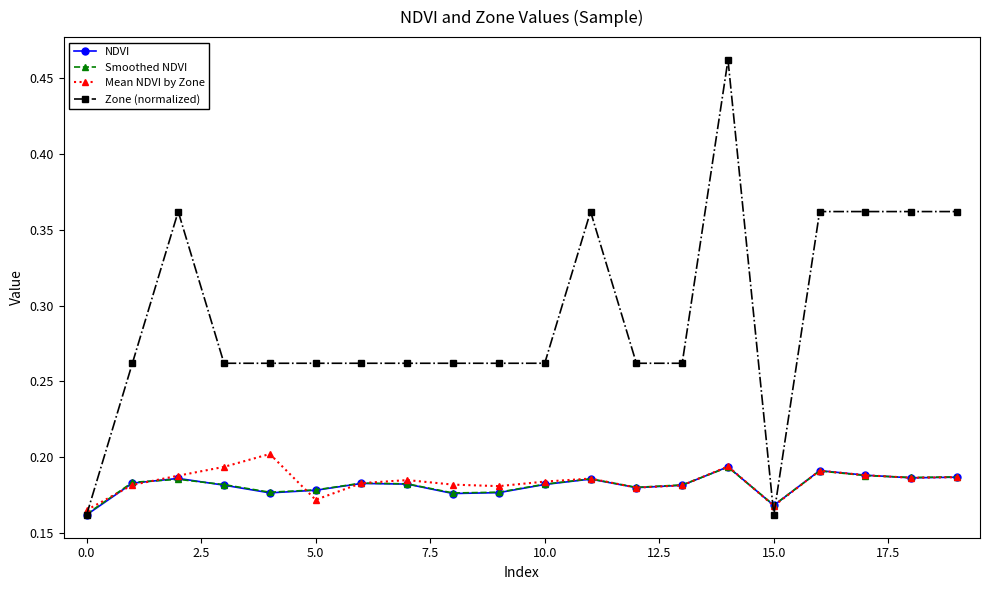

Count the Mean NDVI by Zone values in the range 0 to 1.

20